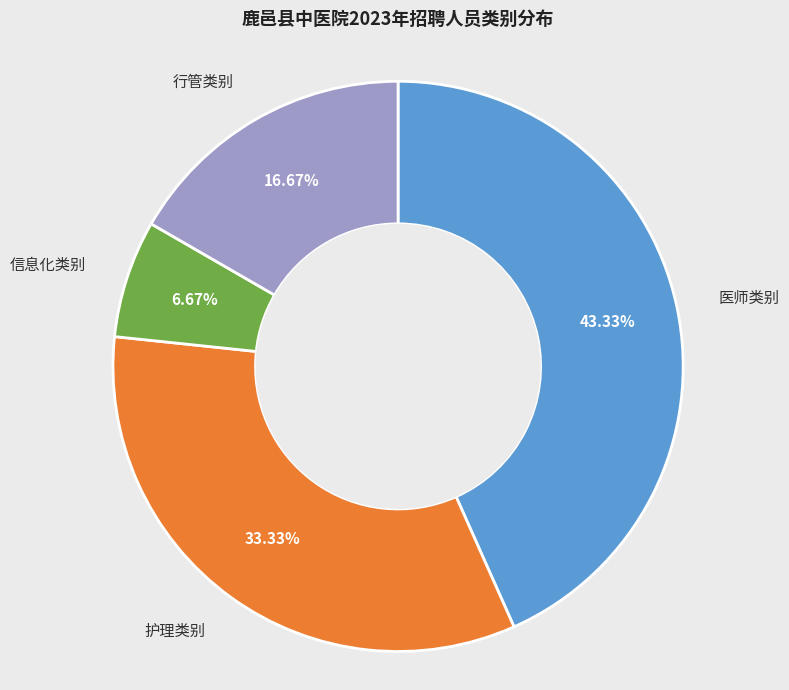

To the nearest percent, what is the difference between the largest and smallest slice percentages?

37%